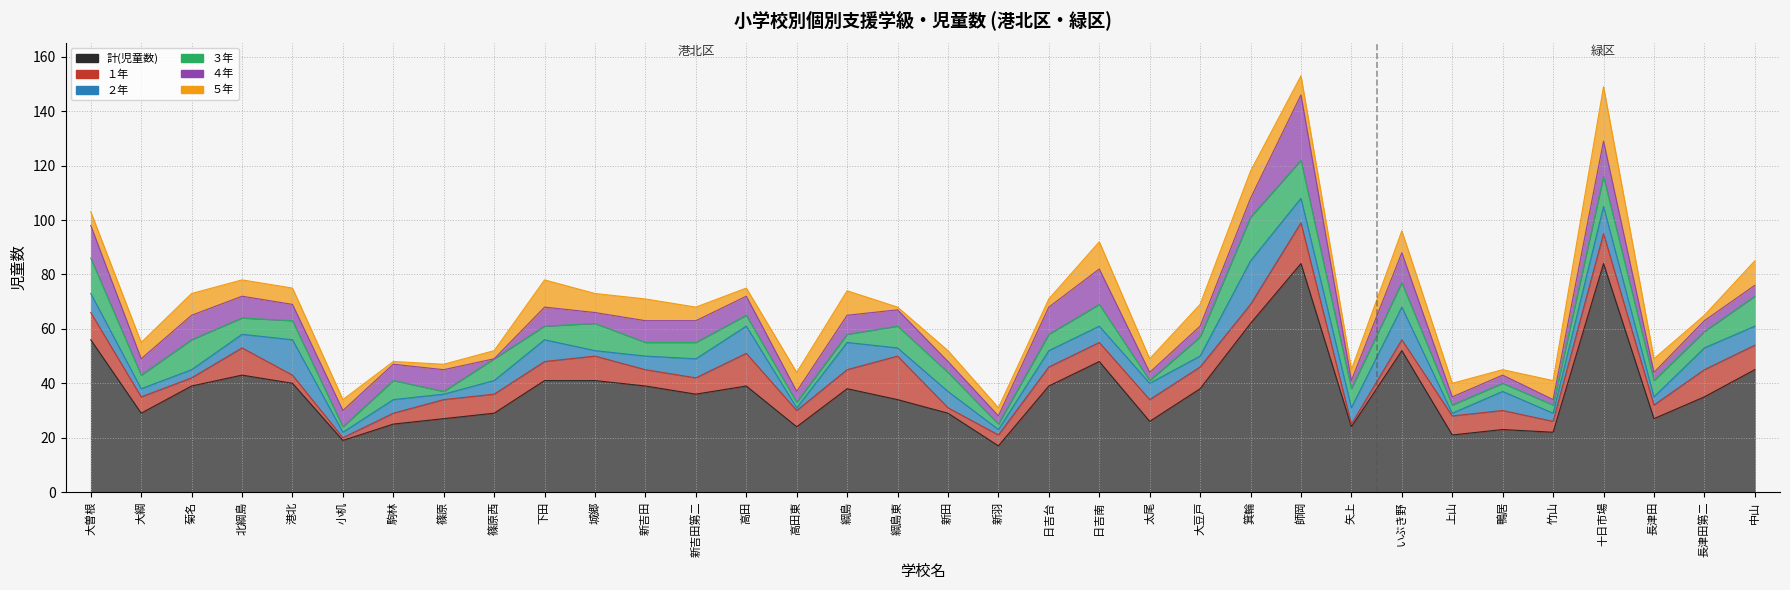

Where is the first local minimum for ４年?

大綱